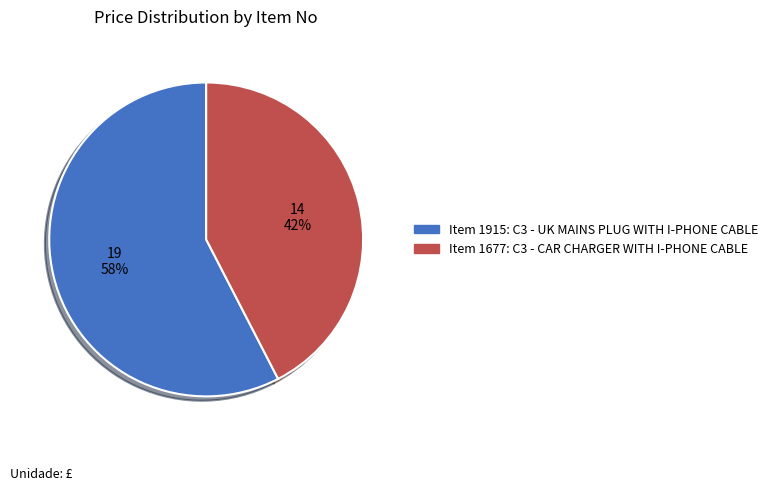

How many slices are in this pie chart?

2